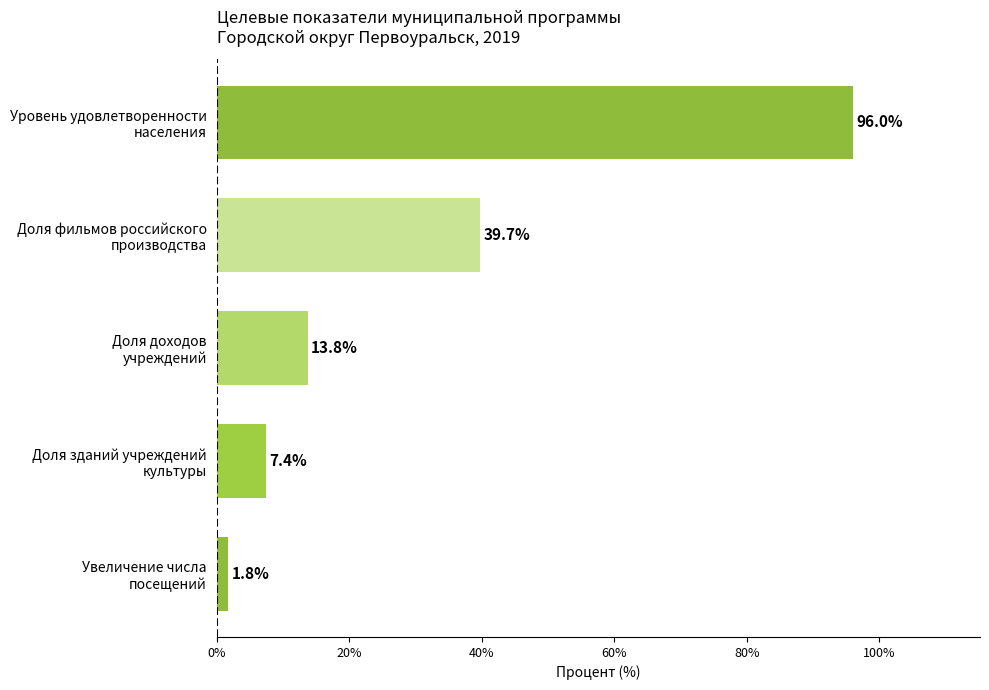

What is the greatest value displayed?

96.0